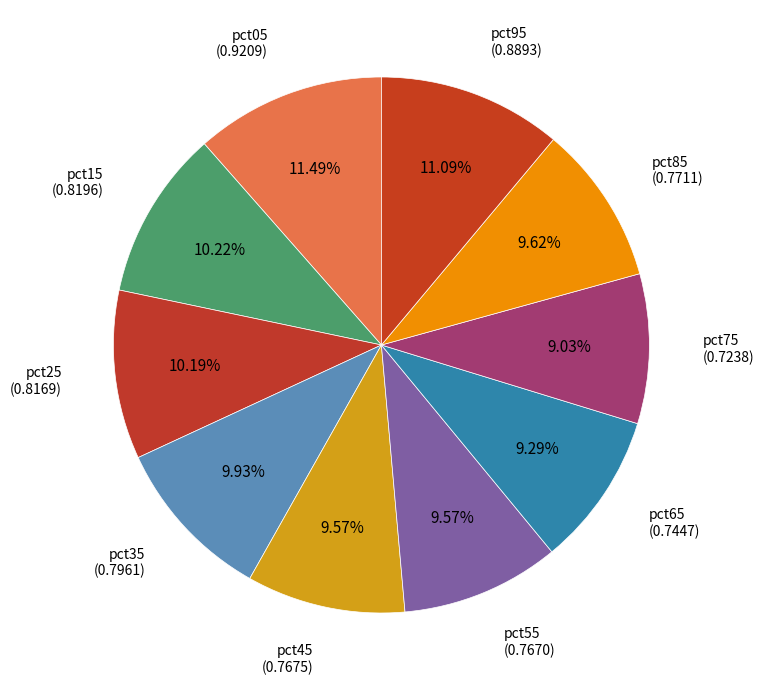

Count the number of slices in the pie.

10